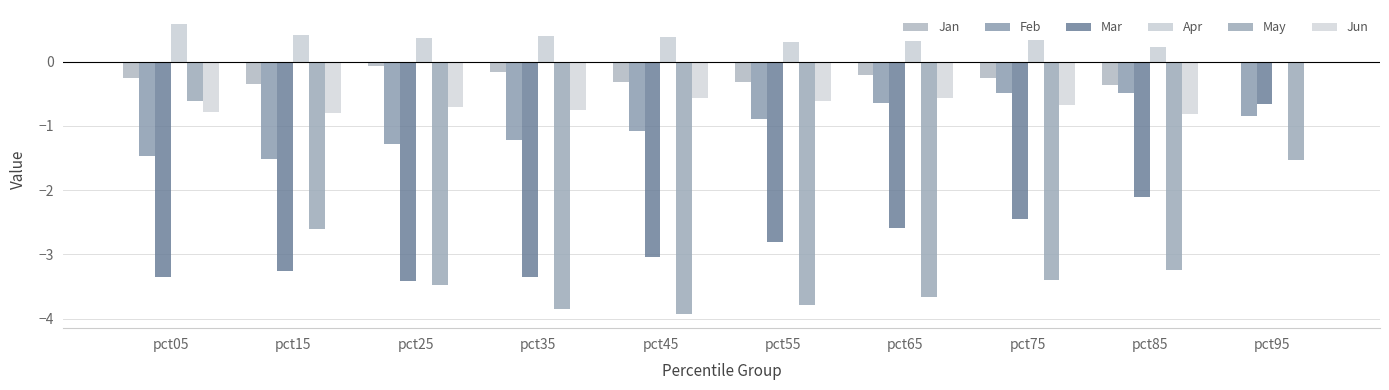

Which has a higher value, pct25 or pct35?

pct25